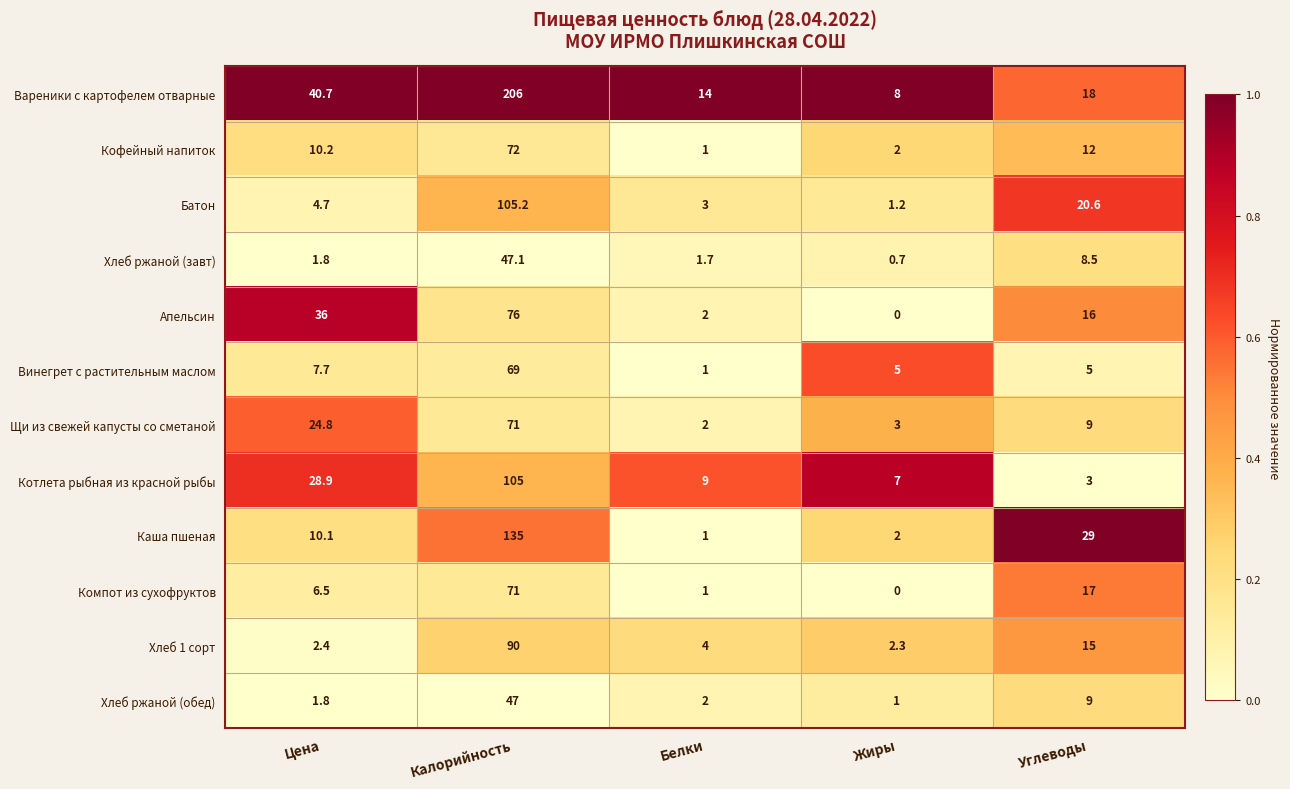

At which category is the sum across all series the highest?

Калорийность